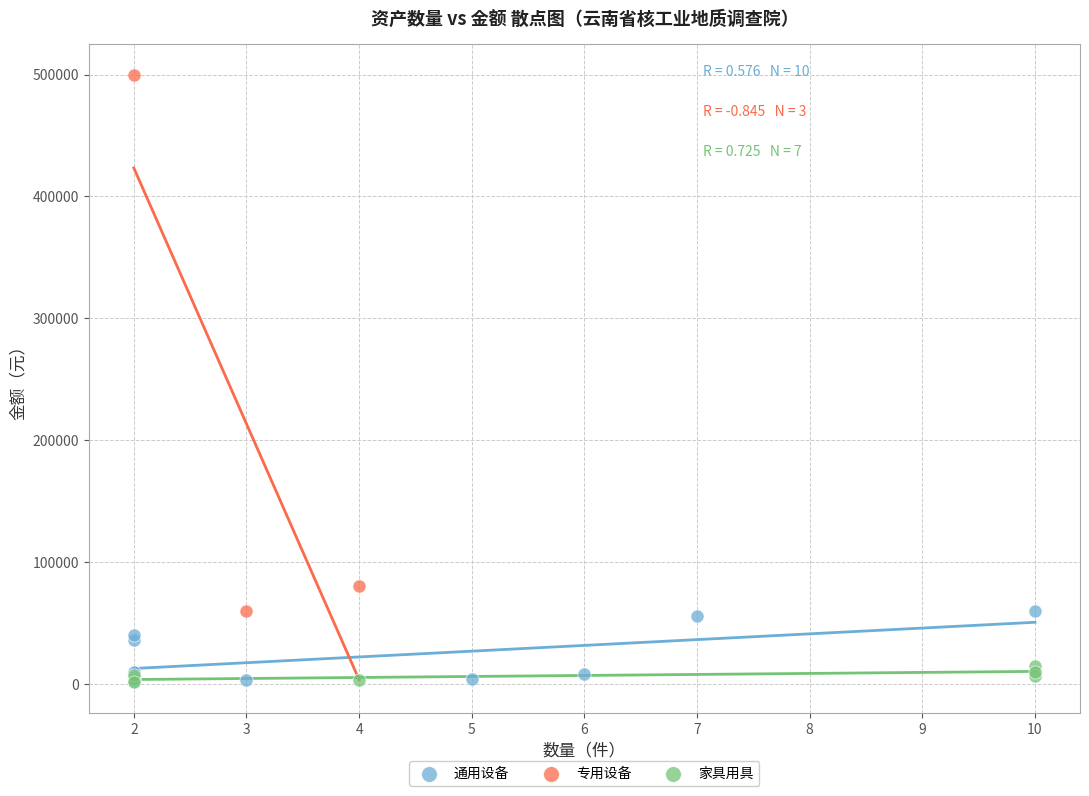

Which series has the widest spread of Y values?

专用设备